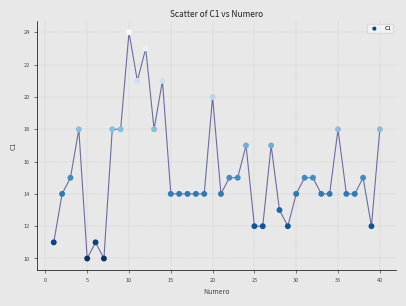

What is the range of X values (max minus min)?

39